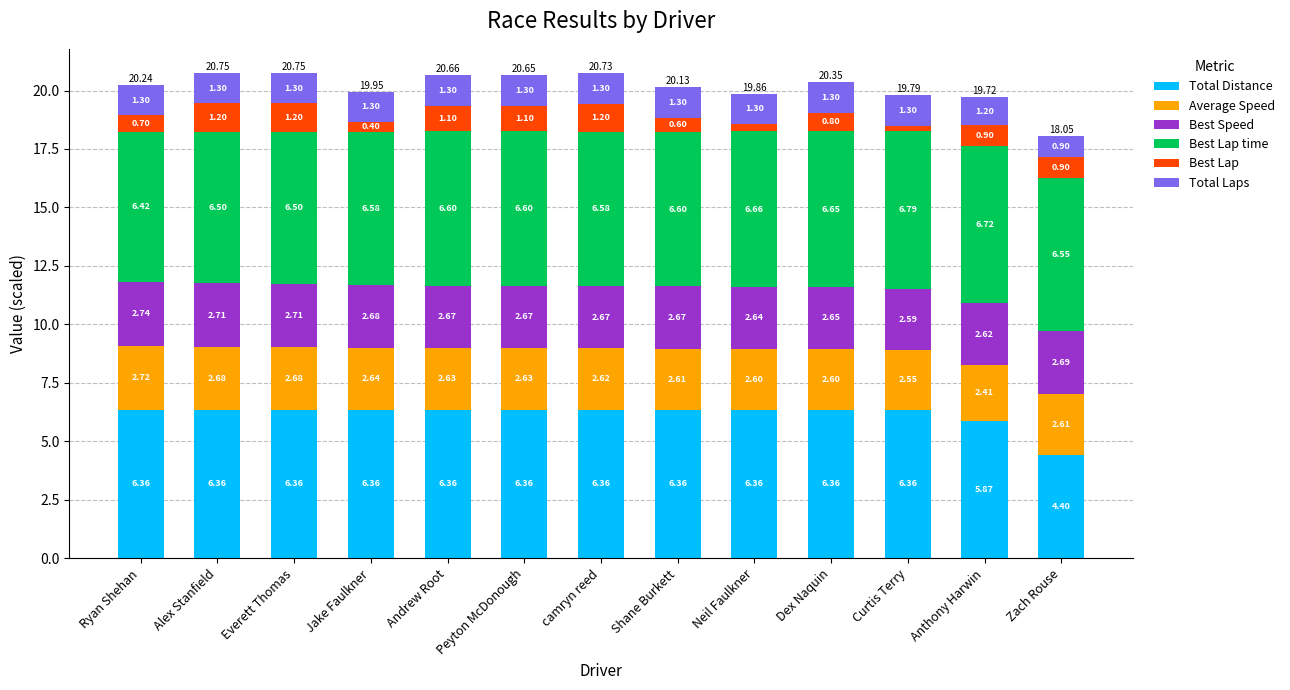

What is the sum of the Total Distance values at Alex Stanfield and Ryan Shehan?

12.7